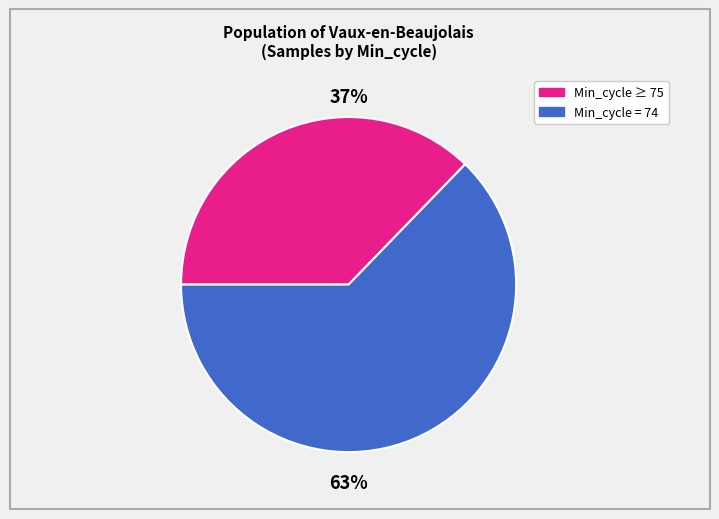

Count the number of slices in the pie.

2